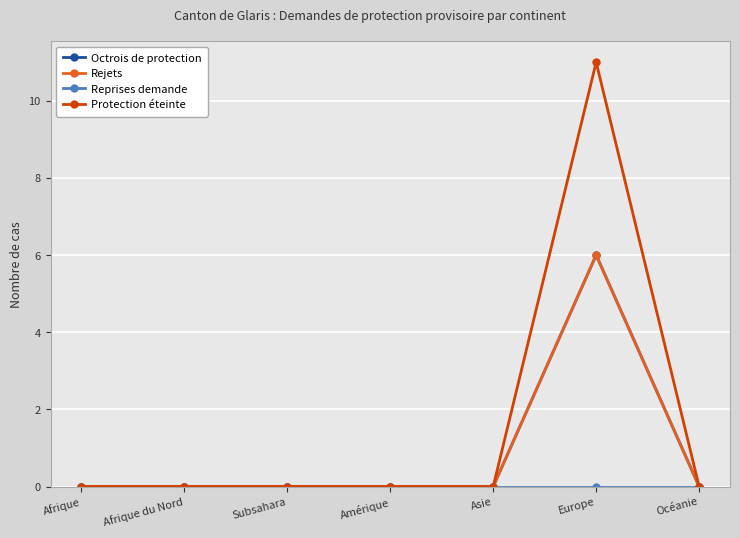

Where is Protection éteinte nearest to the value 5?

Afrique